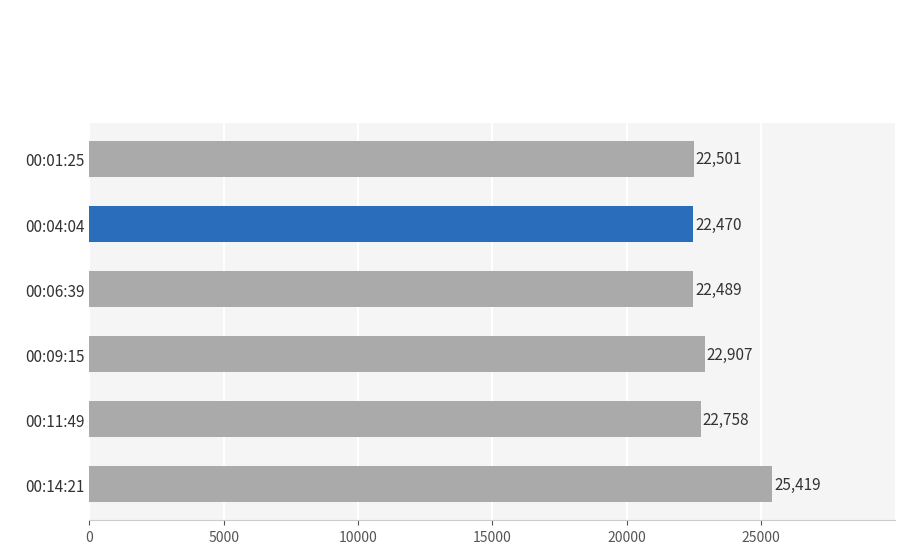

Read the value at 00:01:25.

22501